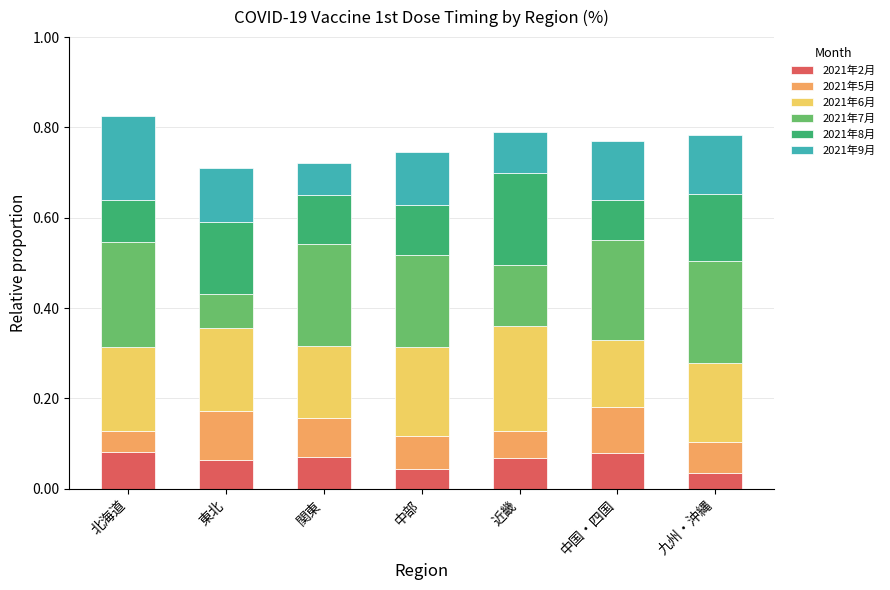

What is the total value across all series at 近畿?

0.8